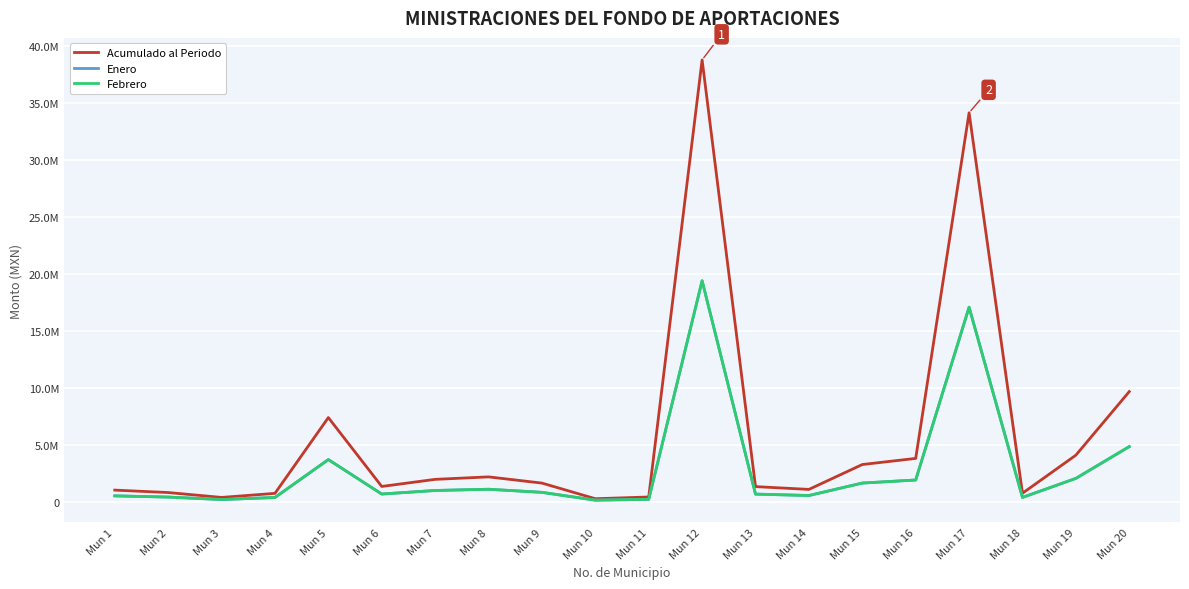

What is the difference between the highest and lowest values at Mun 7?

976957